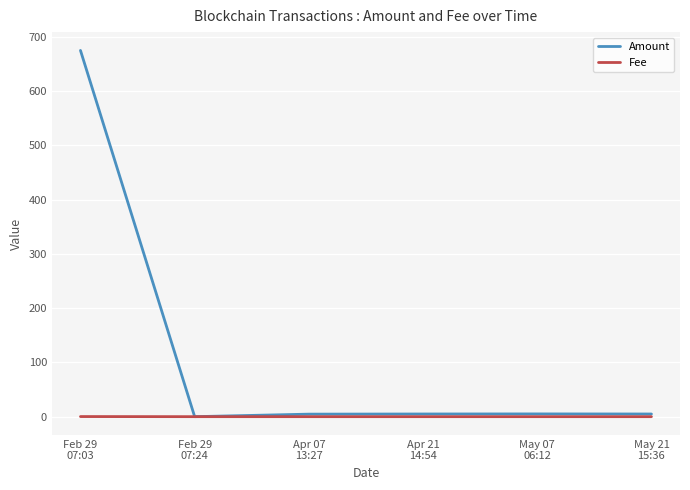

What is the greatest value displayed?

675.1